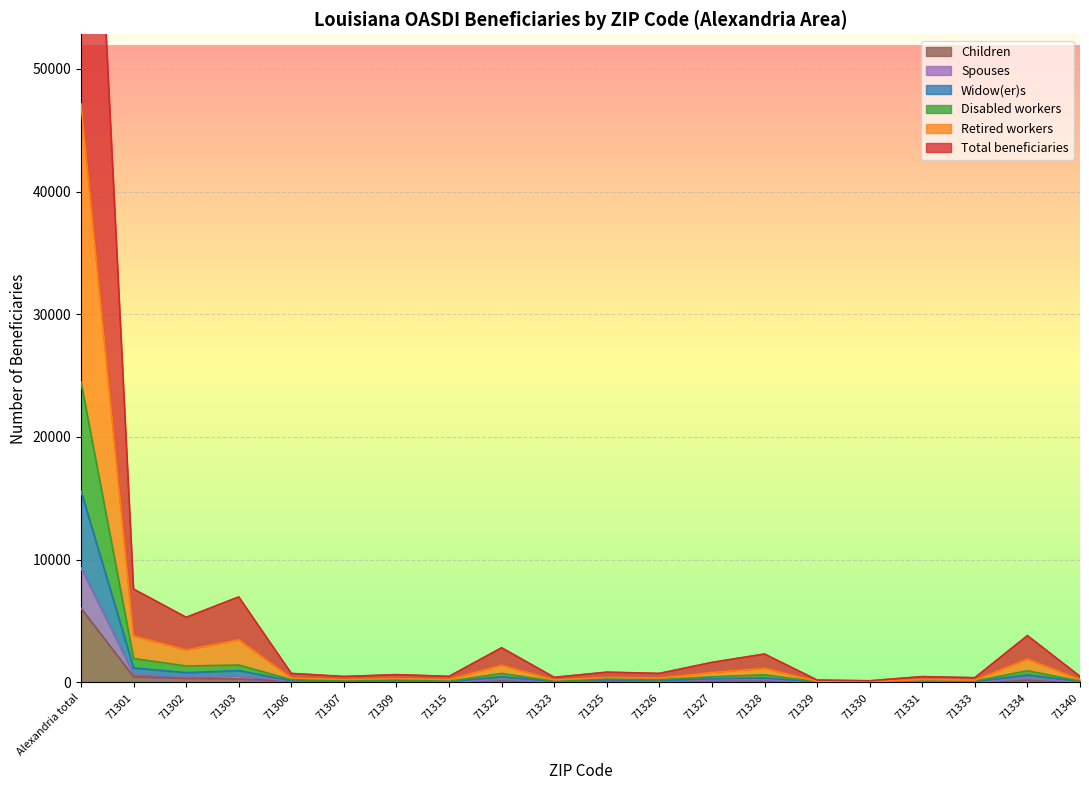

True or false: Children has a value of 35 at 71307.

True